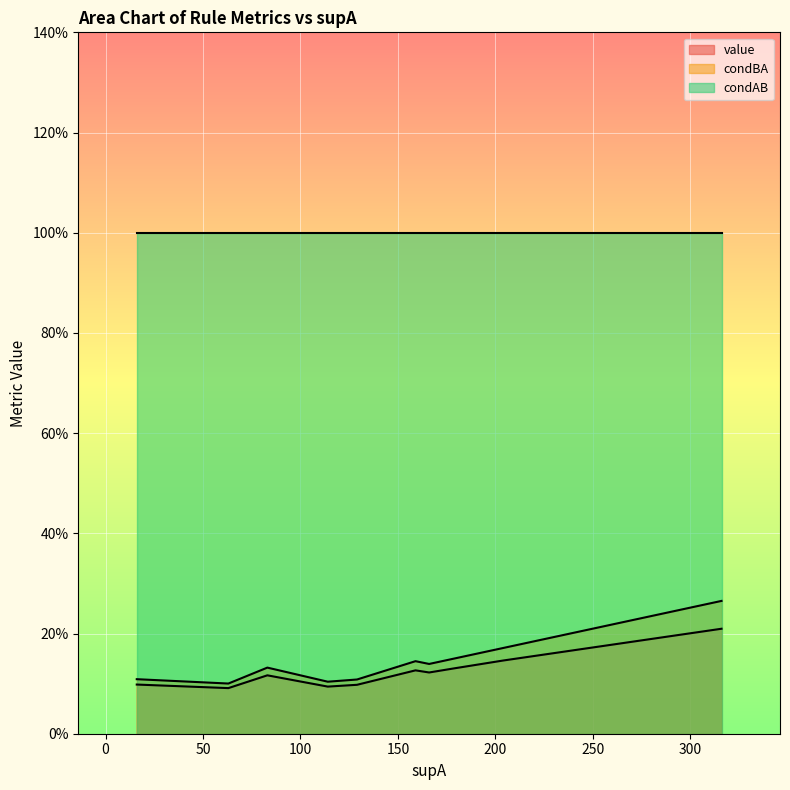

How many lines are shown in the chart?

3